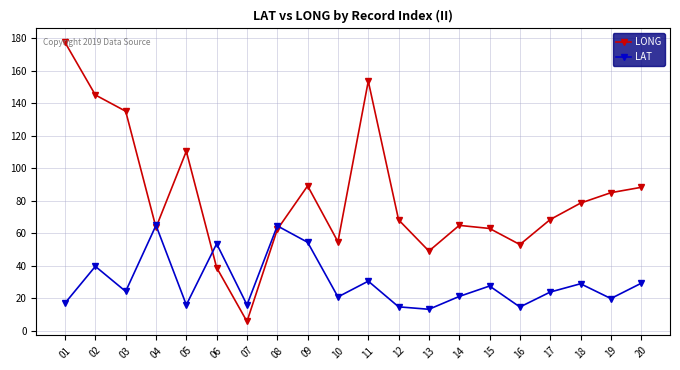

What is the value of the LAT point at the 5th from the left?

15.9